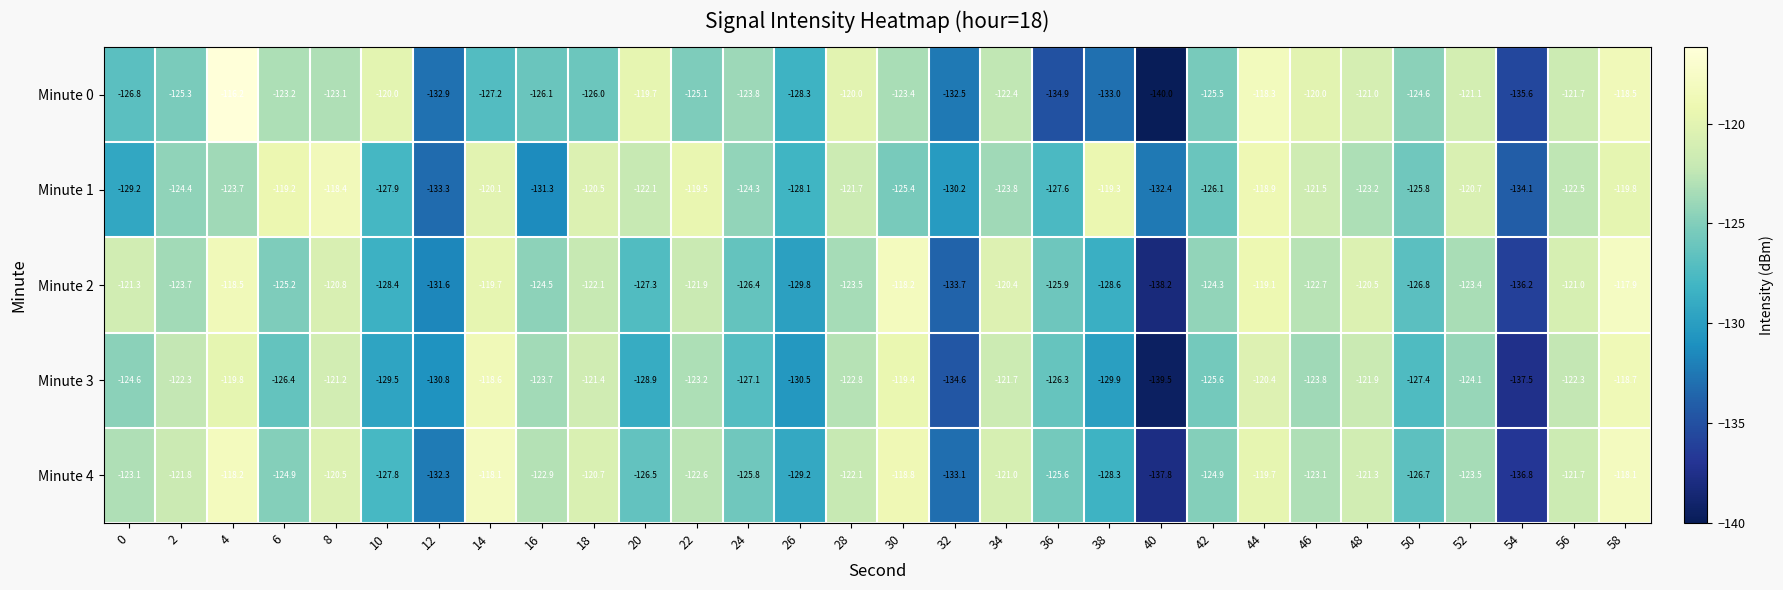

How many values in the Minute 0 series exceed -123?

11